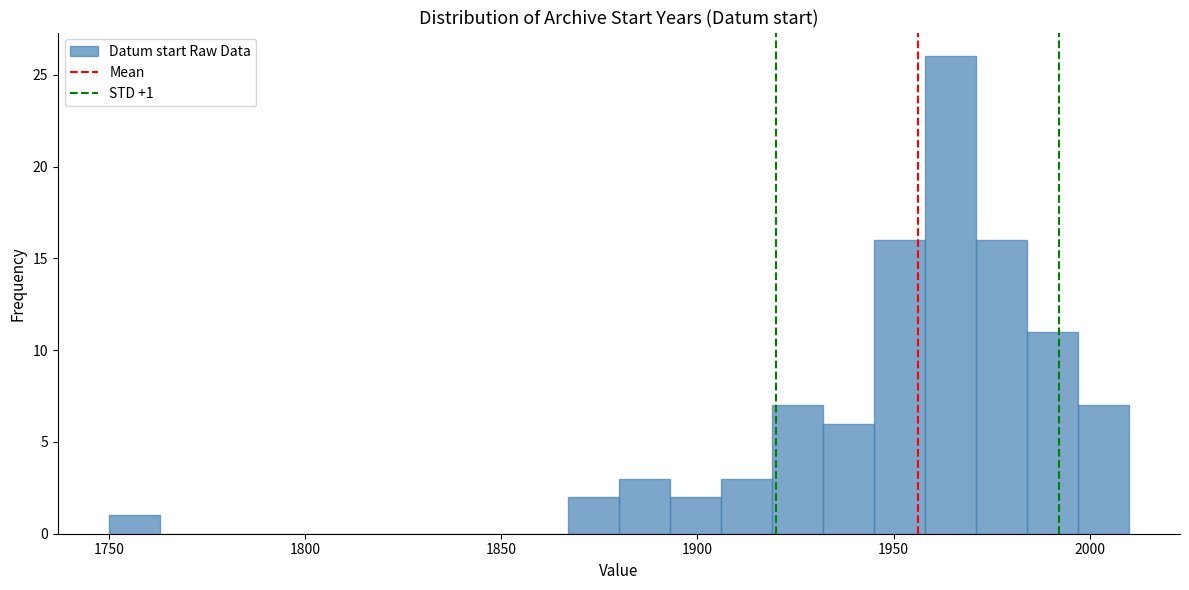

Around what value on the x-axis is the tallest bar? Give the approximate position of its centre, as read against the axis.

1965